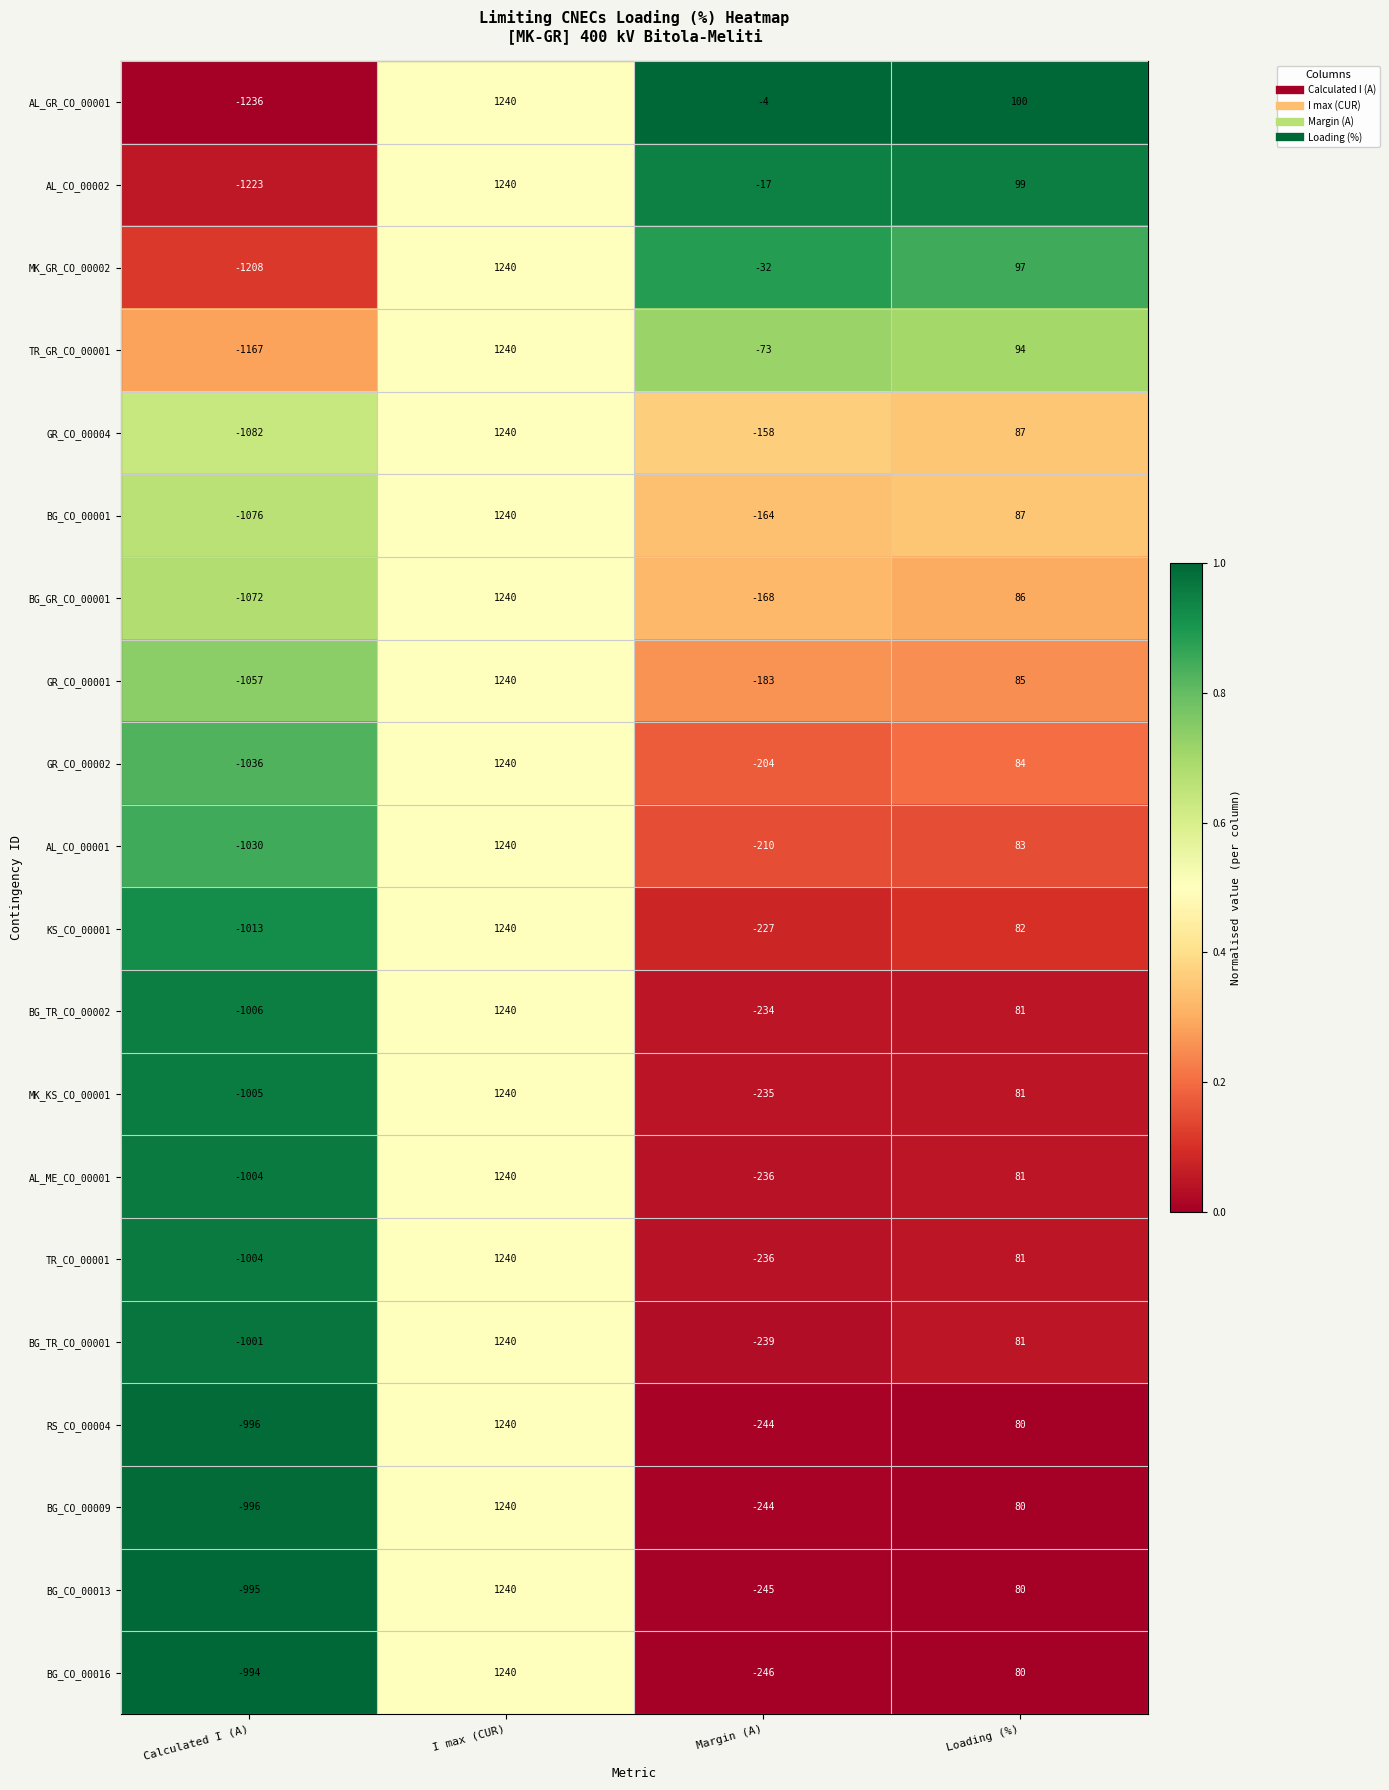

Which series has the widest spread of values?

AL_GR_CO_00001